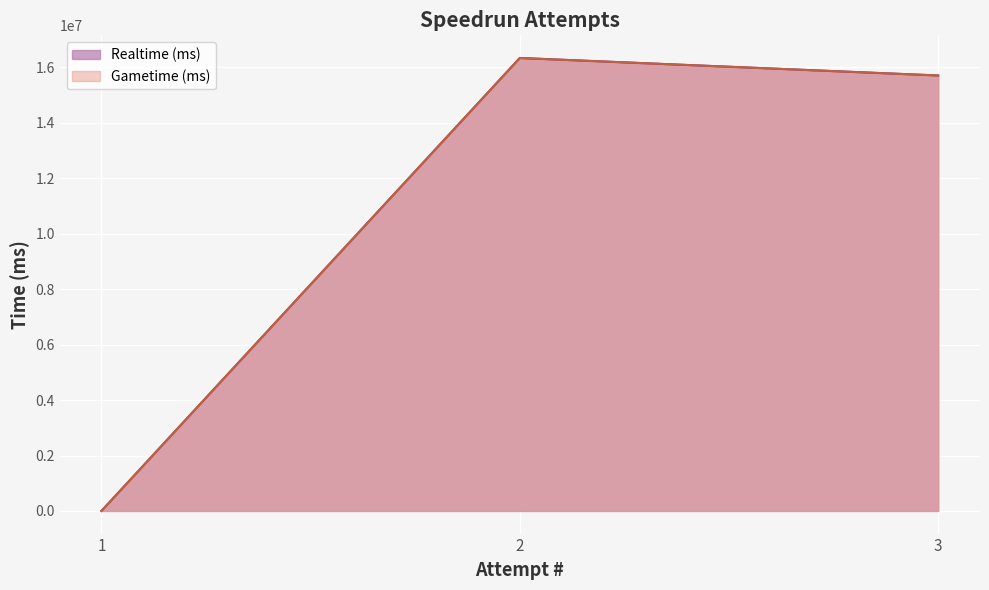

Reading left to right, list all the values displayed in this chart.

Realtime (ms): 3=15711156	2=16343082	1=0
Gametime (ms): 3=15711156	2=16343082	1=0